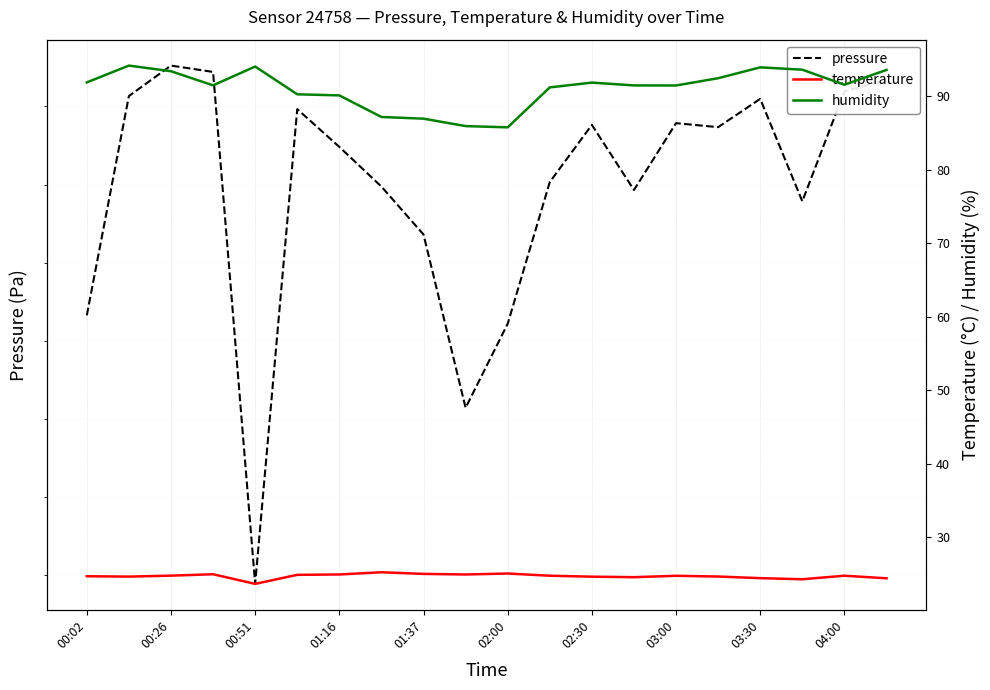

How many lines are shown in the chart?

3